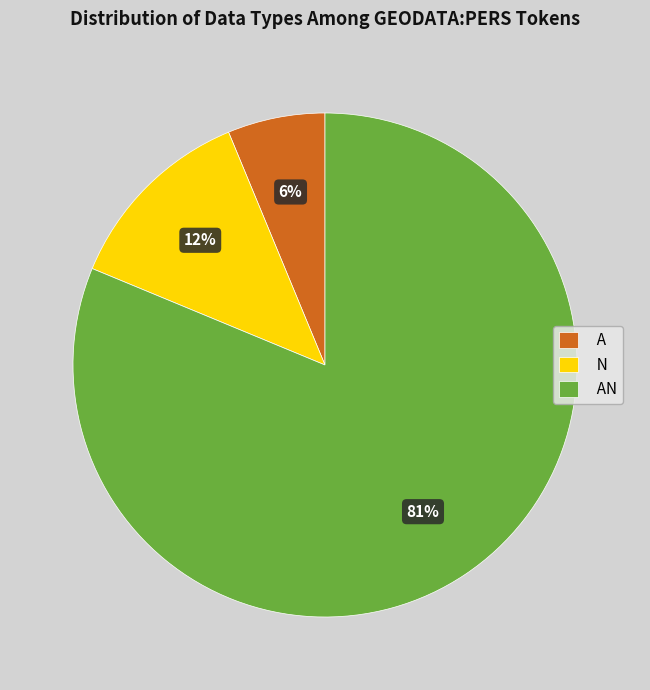

To the nearest percent, what is the average slice percentage?

33%